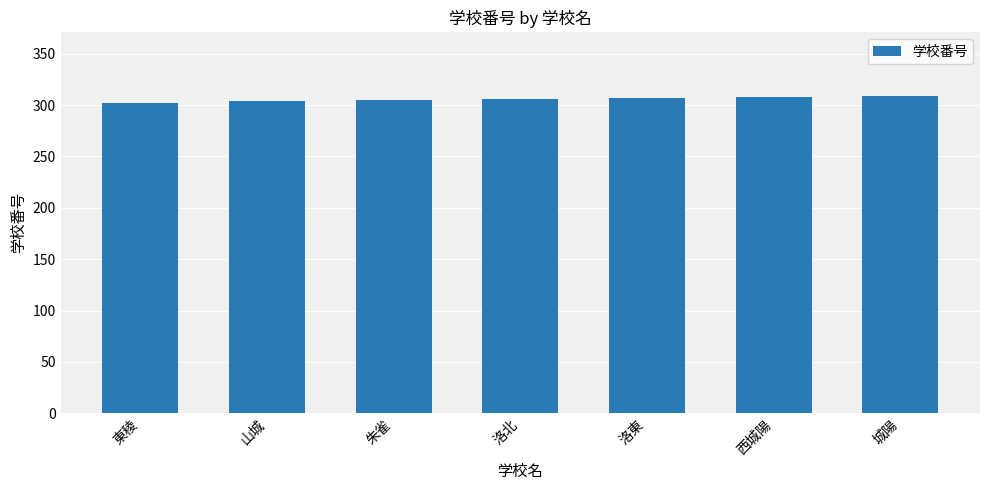

Is it true that the value at 洛東 is 188?

False